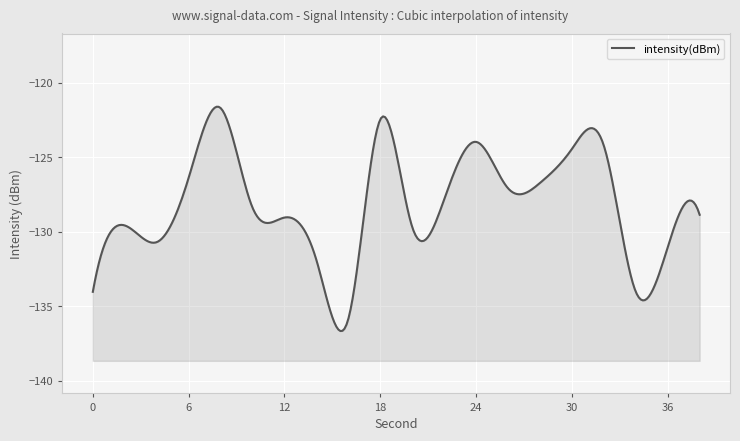

What value does the data have at 28?

-126.7